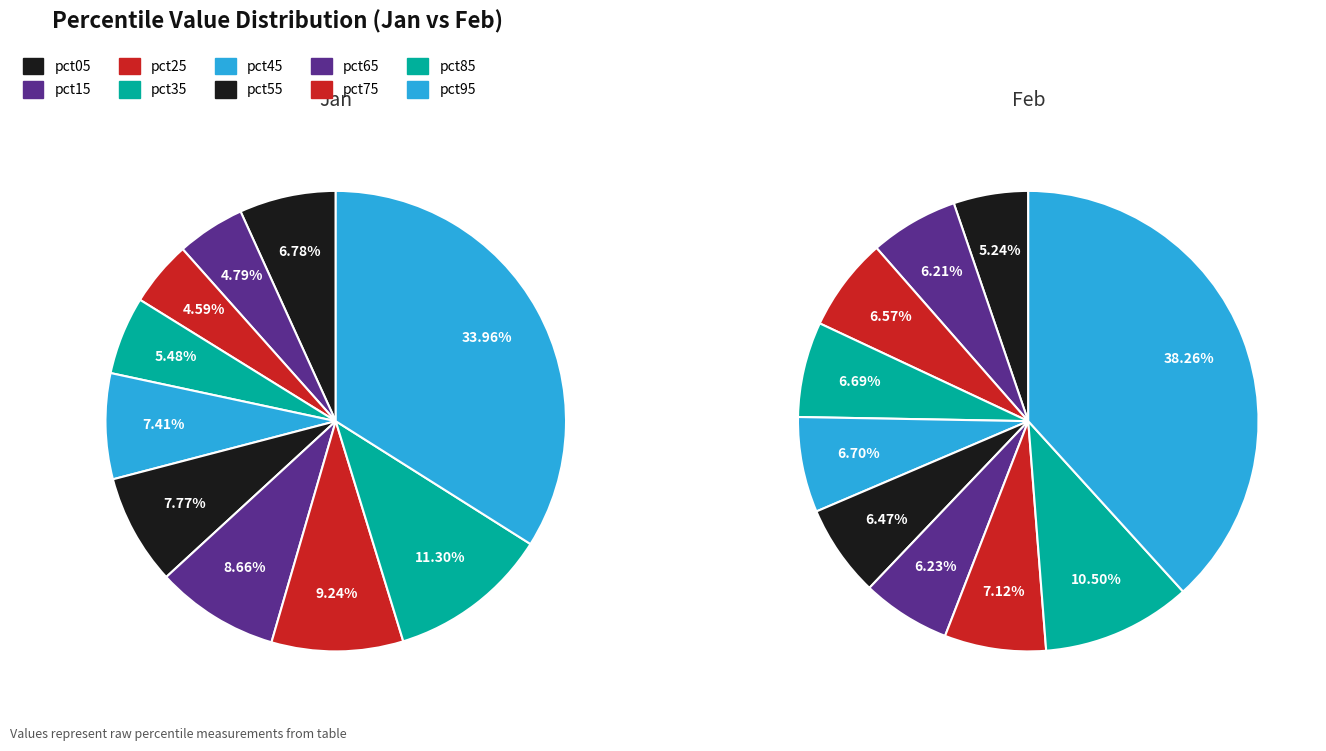

Is there any slice that represents more than half of the pie?

No